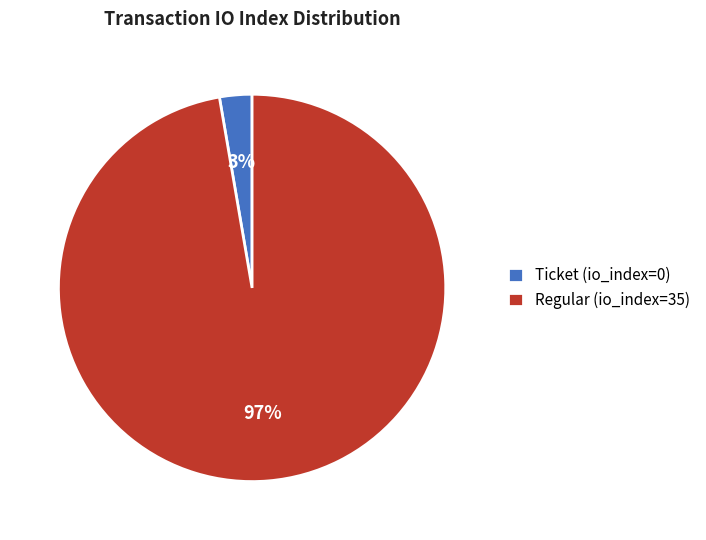

Which category has the smallest portion of the pie?

Ticket (io_index=0)